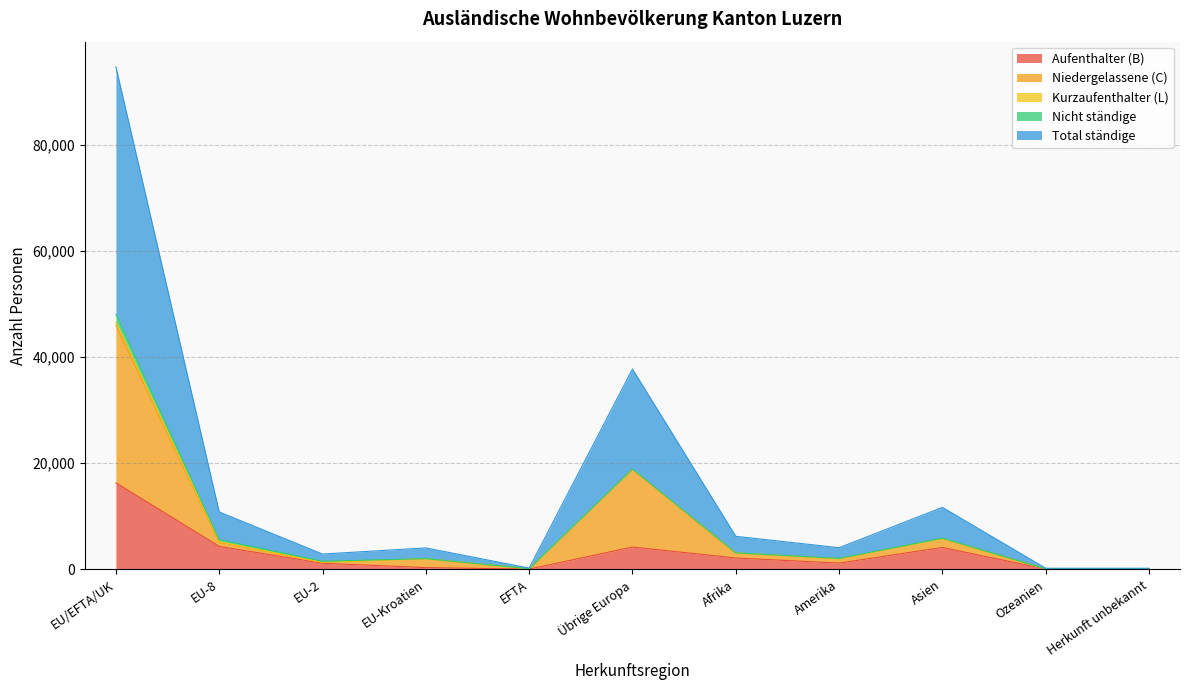

Which label corresponds to the smallest value in the chart?

EFTA